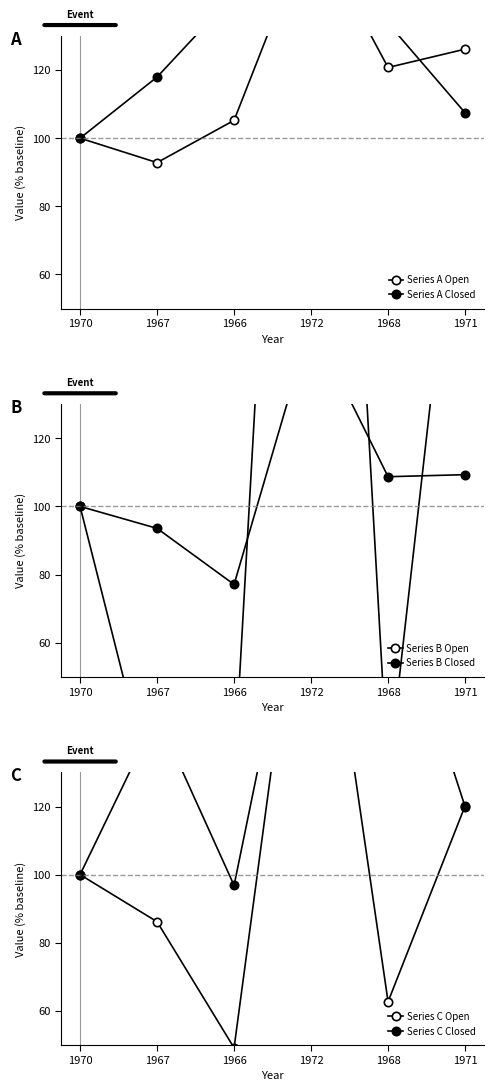

How many interior local valleys does the Series C Closed series have?

1